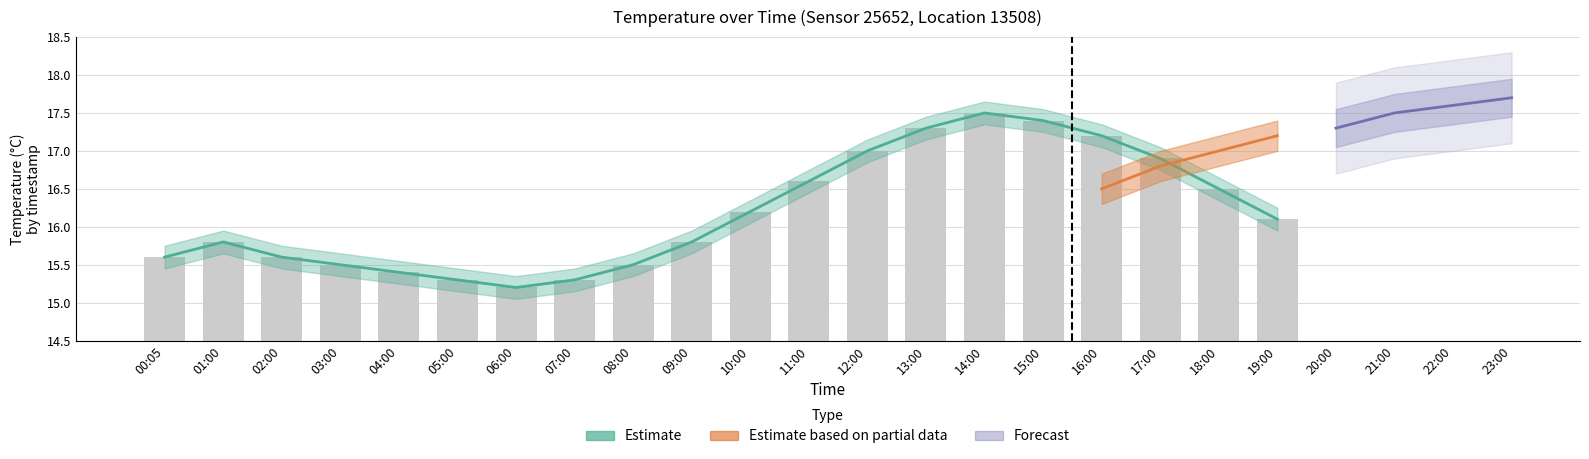

What is the difference between the maximum and minimum values?

2.3